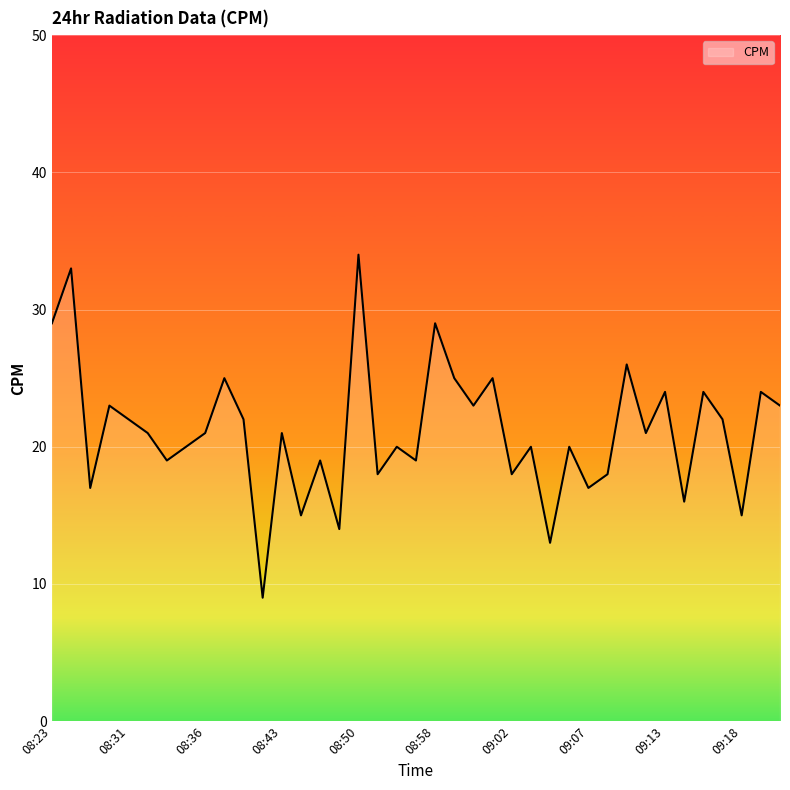

Does the chart have visible grid lines?

Yes